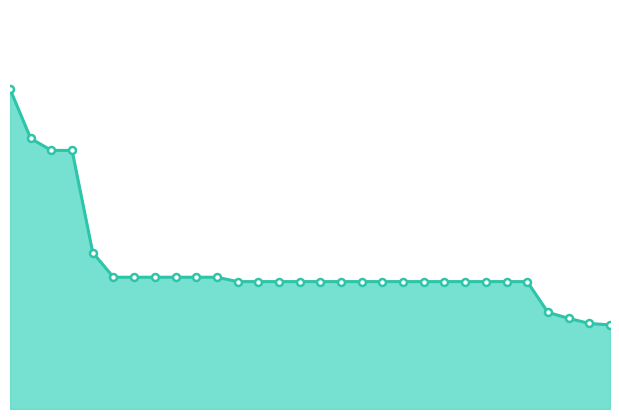

Is this an area chart (filled region under the line)?

Yes